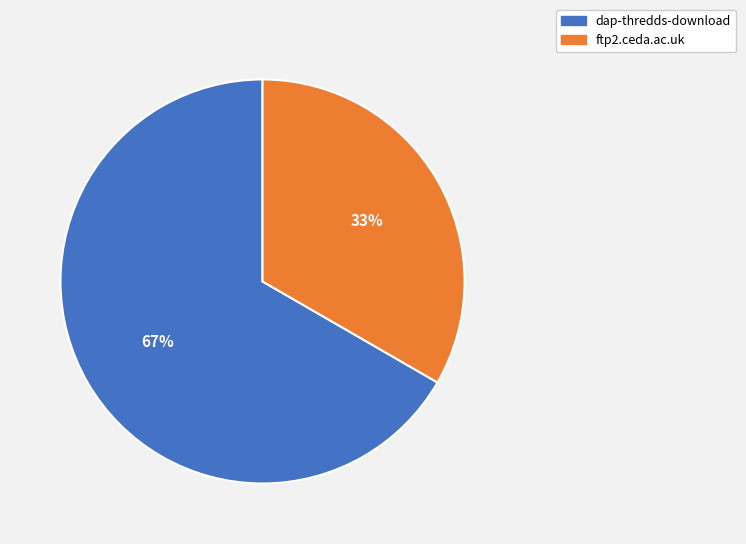

Rank the categories by value from highest to lowest.

dap-thredds-download, ftp2.ceda.ac.uk